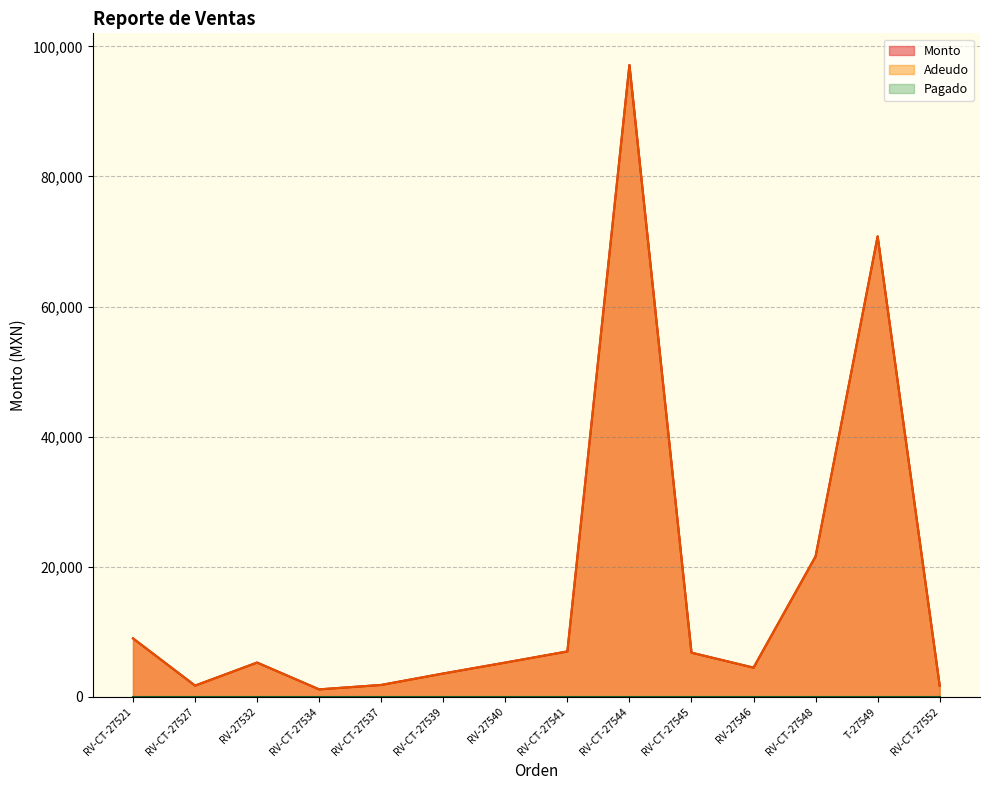

Which series has the widest spread of values?

Monto